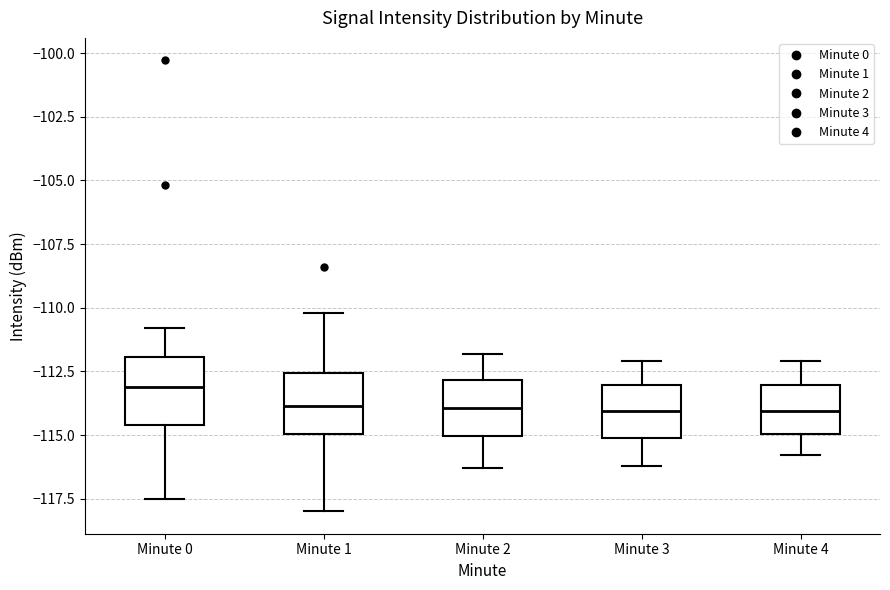

Reading left to right, transcribe this box plot: for each box, give where its median line is, the range the box spans, and where its two whiskers end, as read against the y-axis. The values are not printed on the chart, so give them approximately, as read against the axis.

Minute 0: median -113.0, box -114.5 to -112.0, whiskers -117.5 to -111.0
Minute 1: median -114.0, box -115.0 to -112.5, whiskers -118.0 to -110.0
Minute 2: median -114.0, box -115.0 to -113.0, whiskers -116.5 to -112.0
Minute 3: median -114.0, box -115.0 to -113.0, whiskers -116.0 to -112.0
Minute 4: median -114.0, box -115.0 to -113.0, whiskers -116.0 to -112.0